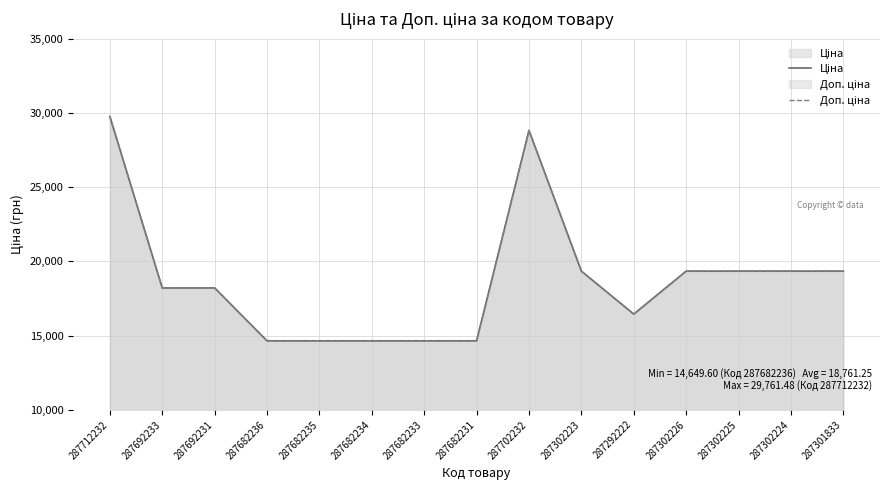

Which series has the widest spread of values?

Ціна